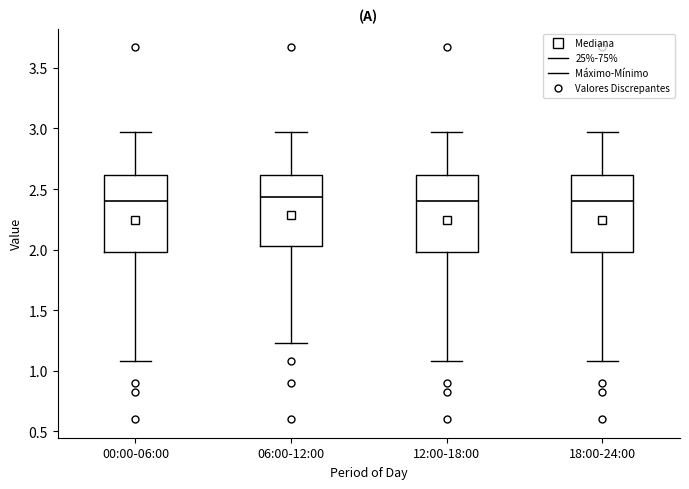

Where is the lower edge of the box for 00:00-06:00 on the y-axis? The values are not printed on the chart, so give them approximately, as read against the axis.

2.00